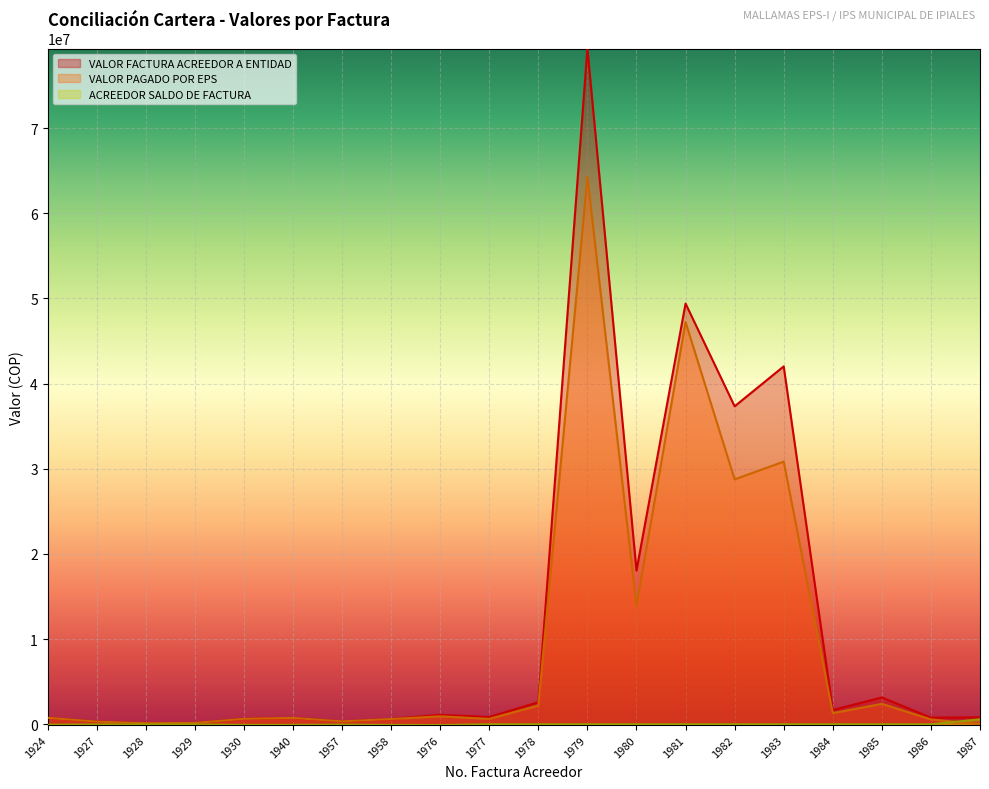

At how many categories does at least one series exceed 27111217?

4